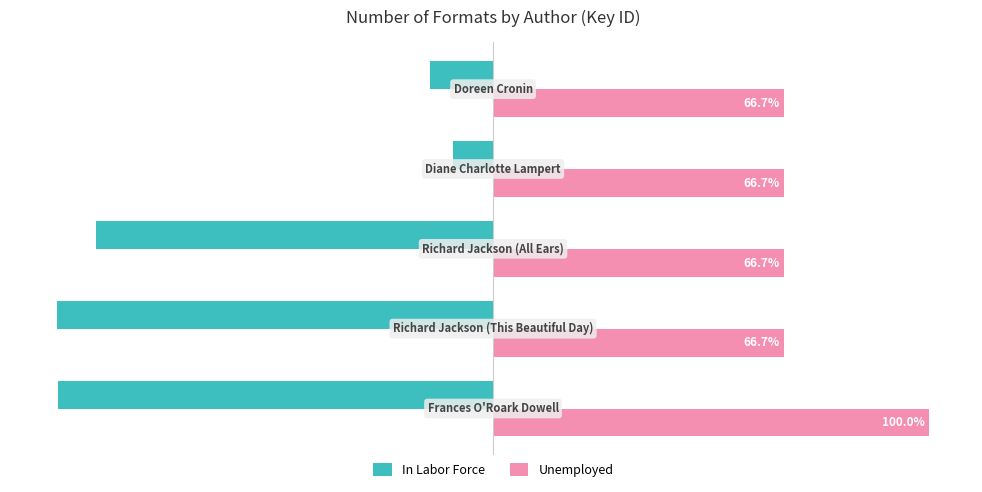

What are all the series names shown in the legend?

In Labor Force, Unemployed